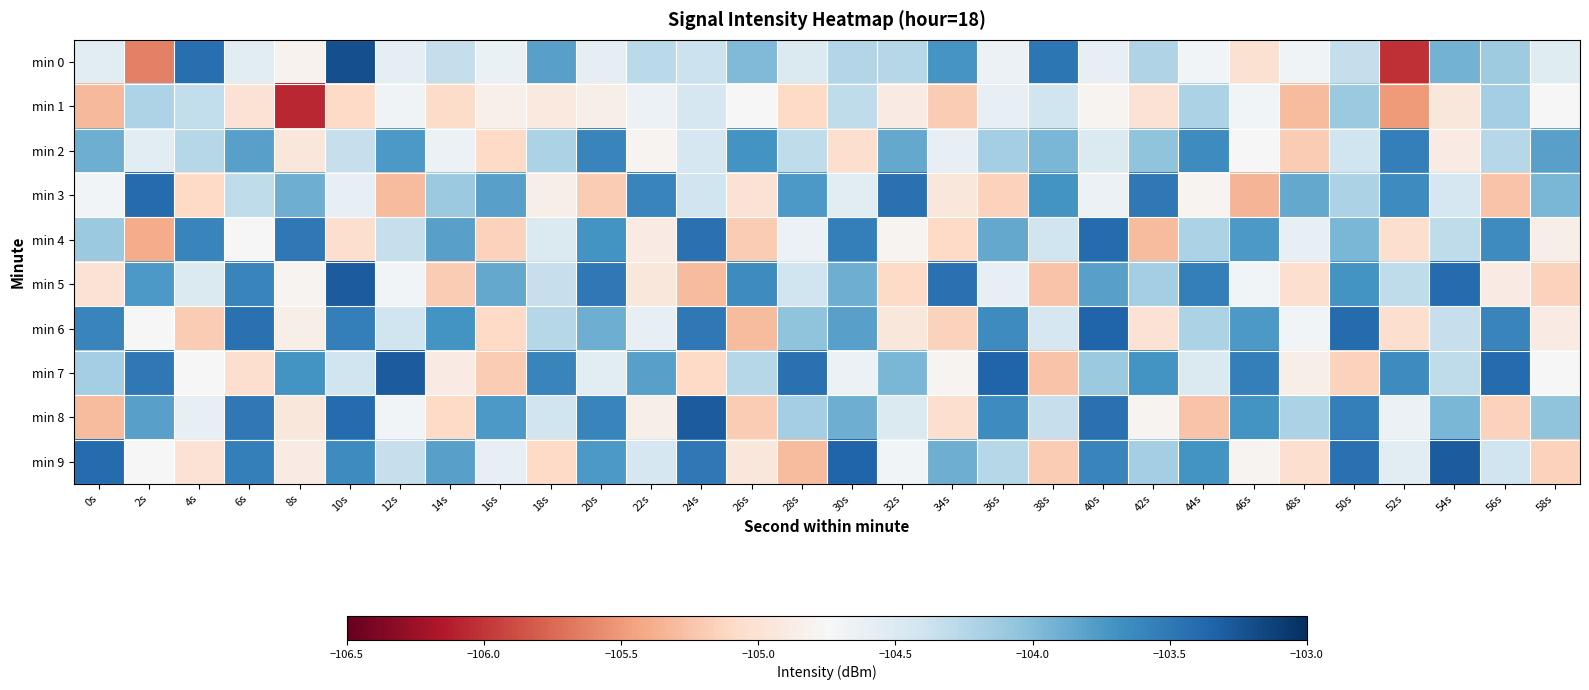

Reading right to left, extract all data points from this chart.

min 0: 58s=-104.5	56s=-104.1	54s=-103.9	52s=-106.0	50s=-104.3	48s=-104.7	46s=-105.0	44s=-104.7	42s=-104.2	40s=-104.6	38s=-103.5	36s=-104.6	34s=-103.7	32s=-104.2	30s=-104.2	28s=-104.5	26s=-104.0	24s=-104.4	22s=-104.3	20s=-104.6	18s=-103.8	16s=-104.6	14s=-104.3	12s=-104.6	10s=-103.2	8s=-104.8	6s=-104.5	4s=-103.4	2s=-105.6	0s=-104.6
min 1: 58s=-104.8	56s=-104.2	54s=-105.0	52s=-105.5	50s=-104.1	48s=-105.3	46s=-104.7	44s=-104.2	42s=-105.0	40s=-104.8	38s=-104.4	36s=-104.6	34s=-105.2	32s=-104.9	30s=-104.3	28s=-105.1	26s=-104.8	24s=-104.5	22s=-104.7	20s=-104.8	18s=-104.9	16s=-104.8	14s=-105.1	12s=-104.7	10s=-105.1	8s=-106.1	6s=-105.0	4s=-104.3	2s=-104.2	0s=-105.3
min 2: 58s=-103.8	56s=-104.2	54s=-104.9	52s=-103.5	50s=-104.4	48s=-105.2	46s=-104.8	44s=-103.7	42s=-104.0	40s=-104.5	38s=-104.0	36s=-104.2	34s=-104.6	32s=-103.8	30s=-105.0	28s=-104.3	26s=-103.7	24s=-104.5	22s=-104.8	20s=-103.6	18s=-104.2	16s=-105.1	14s=-104.7	12s=-103.8	10s=-104.3	8s=-105.0	6s=-103.8	4s=-104.2	2s=-104.5	0s=-103.9
min 3: 58s=-104.0	56s=-105.2	54s=-104.5	52s=-103.7	50s=-104.2	48s=-103.8	46s=-105.3	44s=-104.8	42s=-103.5	40s=-104.7	38s=-103.7	36s=-105.2	34s=-105.0	32s=-103.5	30s=-104.5	28s=-103.8	26s=-105.0	24s=-104.4	22s=-103.6	20s=-105.2	18s=-104.8	16s=-103.8	14s=-104.1	12s=-105.3	10s=-104.6	8s=-103.9	6s=-104.3	4s=-105.1	2s=-103.4	0s=-104.7
min 4: 58s=-104.8	56s=-103.7	54s=-104.3	52s=-105.0	50s=-104.0	48s=-104.6	46s=-103.8	44s=-104.2	42s=-105.3	40s=-103.4	38s=-104.4	36s=-103.8	34s=-105.1	32s=-104.8	30s=-103.5	28s=-104.7	26s=-105.2	24s=-103.5	22s=-104.9	20s=-103.7	18s=-104.5	16s=-105.2	14s=-103.8	12s=-104.3	10s=-105.0	8s=-103.5	6s=-104.8	4s=-103.6	2s=-105.4	0s=-104.1
min 5: 58s=-105.2	56s=-104.9	54s=-103.4	52s=-104.3	50s=-103.7	48s=-105.0	46s=-104.7	44s=-103.5	42s=-104.2	40s=-103.8	38s=-105.2	36s=-104.6	34s=-103.5	32s=-105.1	30s=-103.9	28s=-104.4	26s=-103.7	24s=-105.3	22s=-105.0	20s=-103.5	18s=-104.3	16s=-103.8	14s=-105.2	12s=-104.7	10s=-103.3	8s=-104.8	6s=-103.6	4s=-104.5	2s=-103.8	0s=-105.0
min 6: 58s=-104.9	56s=-103.6	54s=-104.3	52s=-105.0	50s=-103.4	48s=-104.7	46s=-103.8	44s=-104.2	42s=-105.0	40s=-103.3	38s=-104.5	36s=-103.7	34s=-105.2	32s=-105.0	30s=-103.8	28s=-104.0	26s=-105.3	24s=-103.5	22s=-104.6	20s=-103.9	18s=-104.2	16s=-105.1	14s=-103.7	12s=-104.4	10s=-103.5	8s=-104.8	6s=-103.5	4s=-105.2	2s=-104.8	0s=-103.6
min 7: 58s=-104.8	56s=-103.4	54s=-104.3	52s=-103.7	50s=-105.2	48s=-104.8	46s=-103.5	44s=-104.5	42s=-103.7	40s=-104.1	38s=-105.2	36s=-103.3	34s=-104.8	32s=-104.0	30s=-104.7	28s=-103.5	26s=-104.2	24s=-105.1	22s=-103.8	20s=-104.5	18s=-103.6	16s=-105.2	14s=-104.9	12s=-103.3	10s=-104.4	8s=-103.7	6s=-105.0	4s=-104.8	2s=-103.5	0s=-104.2
min 8: 58s=-104.0	56s=-105.2	54s=-104.0	52s=-104.7	50s=-103.5	48s=-104.2	46s=-103.7	44s=-105.2	42s=-104.8	40s=-103.5	38s=-104.3	36s=-103.7	34s=-105.0	32s=-104.5	30s=-103.9	28s=-104.2	26s=-105.2	24s=-103.3	22s=-104.8	20s=-103.6	18s=-104.4	16s=-103.8	14s=-105.1	12s=-104.7	10s=-103.4	8s=-105.0	6s=-103.5	4s=-104.6	2s=-103.8	0s=-105.3
min 9: 58s=-105.2	56s=-104.4	54s=-103.3	52s=-104.5	50s=-103.5	48s=-105.0	46s=-104.8	44s=-103.7	42s=-104.2	40s=-103.6	38s=-105.2	36s=-104.2	34s=-103.9	32s=-104.7	30s=-103.3	28s=-105.3	26s=-105.0	24s=-103.5	22s=-104.5	20s=-103.8	18s=-105.1	16s=-104.6	14s=-103.8	12s=-104.3	10s=-103.7	8s=-104.9	6s=-103.5	4s=-105.0	2s=-104.8	0s=-103.4